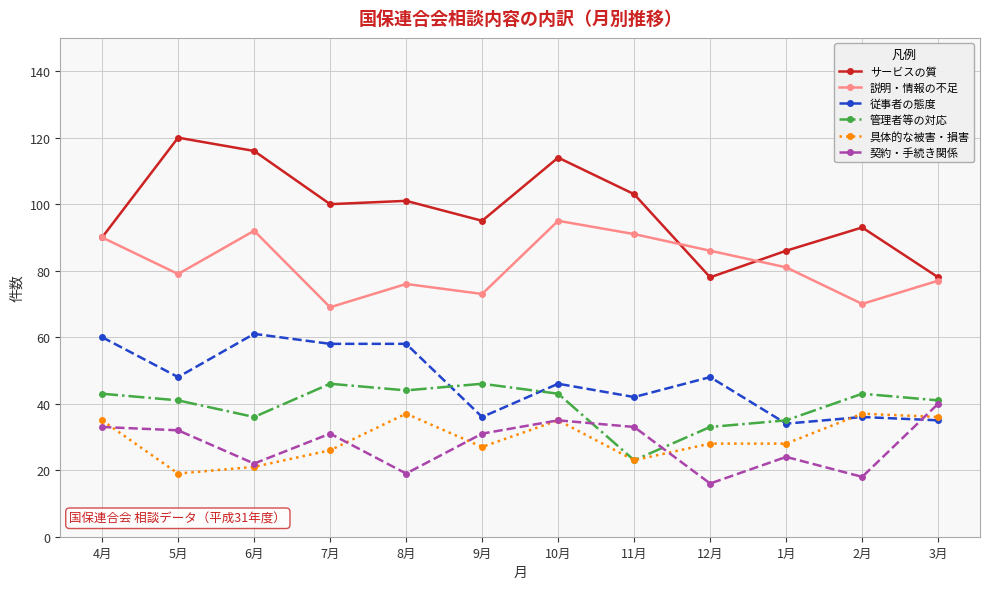

At how many categories does at least one series exceed 63?

12